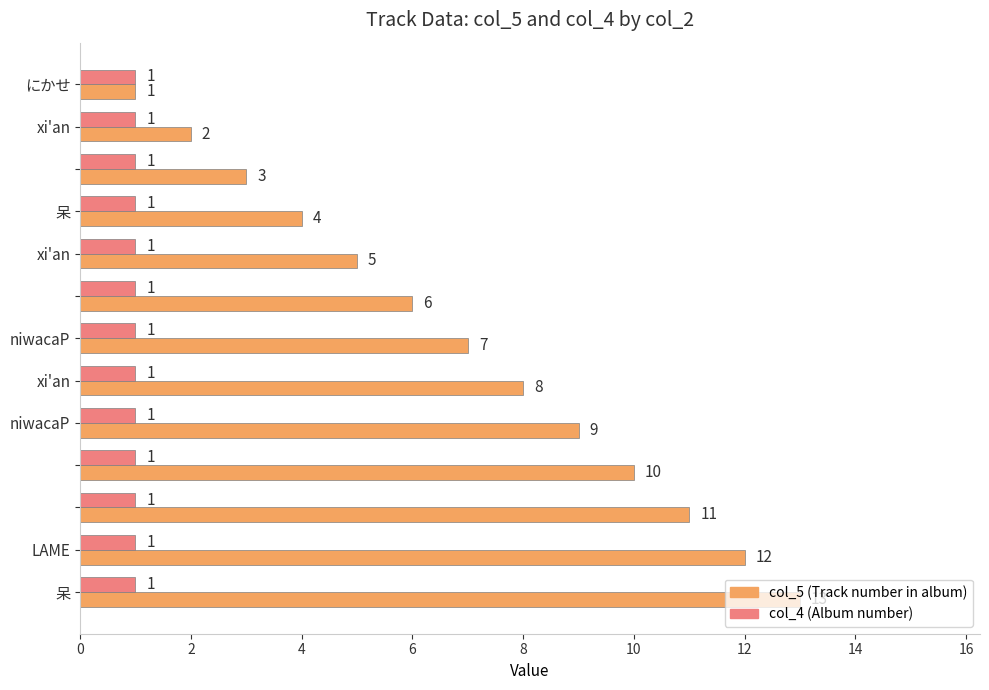

What is the maximum value shown in the chart?

13